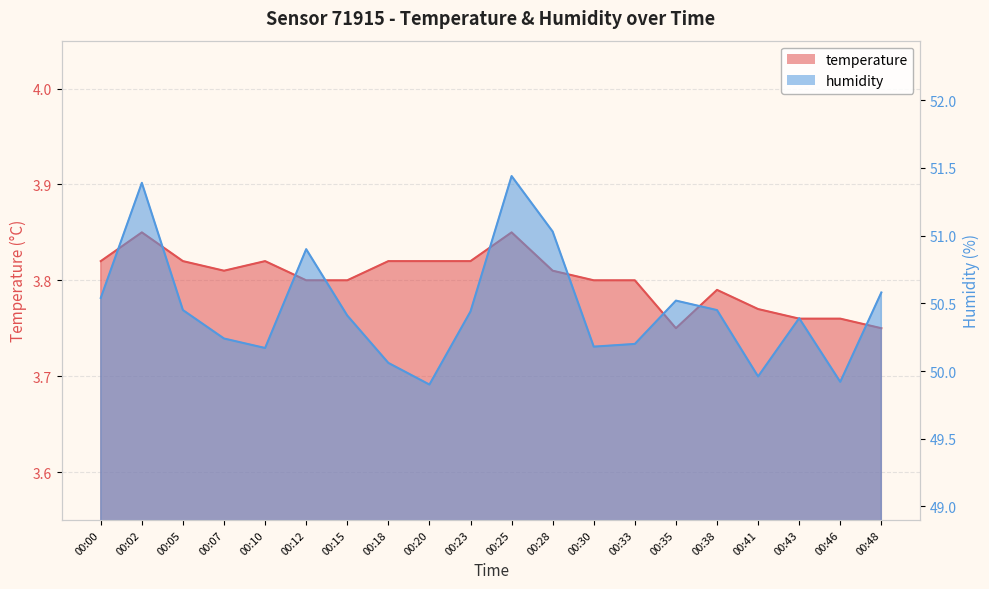

The temperature series shows 3.8 at 00:30. True or false?

True